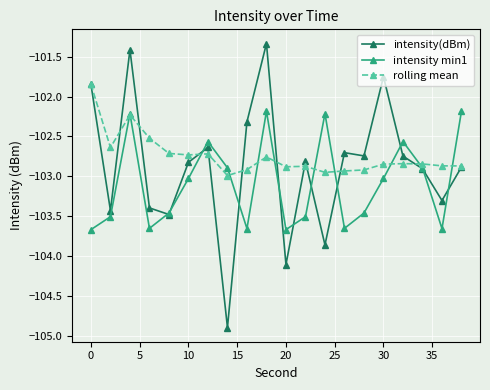

What is the maximum value shown in the chart?

-101.3